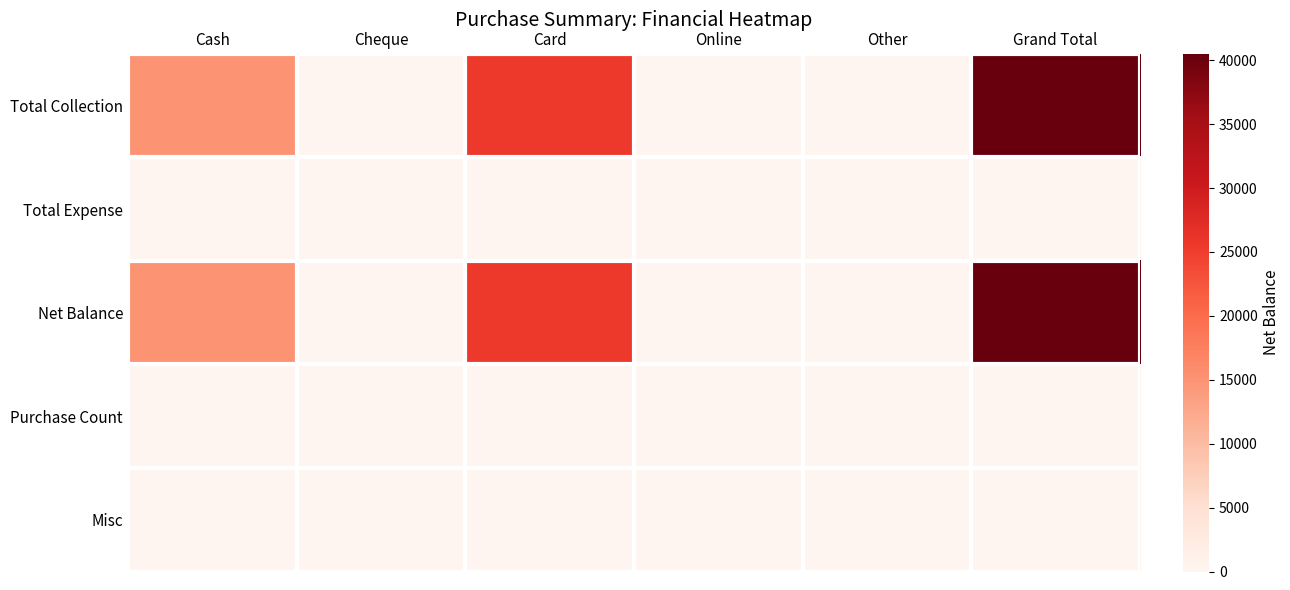

Reading right to left, transcribe all the data shown in this chart.

Total Collection: Grand Total=40500	Other=0	Online=0	Card=25500	Cheque=0	Cash=15000
Total Expense: Grand Total=0	Other=0	Online=0	Card=0	Cheque=0	Cash=0
Net Balance: Grand Total=40500	Other=0	Online=0	Card=25500	Cheque=0	Cash=15000
Purchase Count: Grand Total=0	Other=0	Online=0	Card=0	Cheque=0	Cash=0
Misc: Grand Total=0	Other=0	Online=0	Card=0	Cheque=0	Cash=0